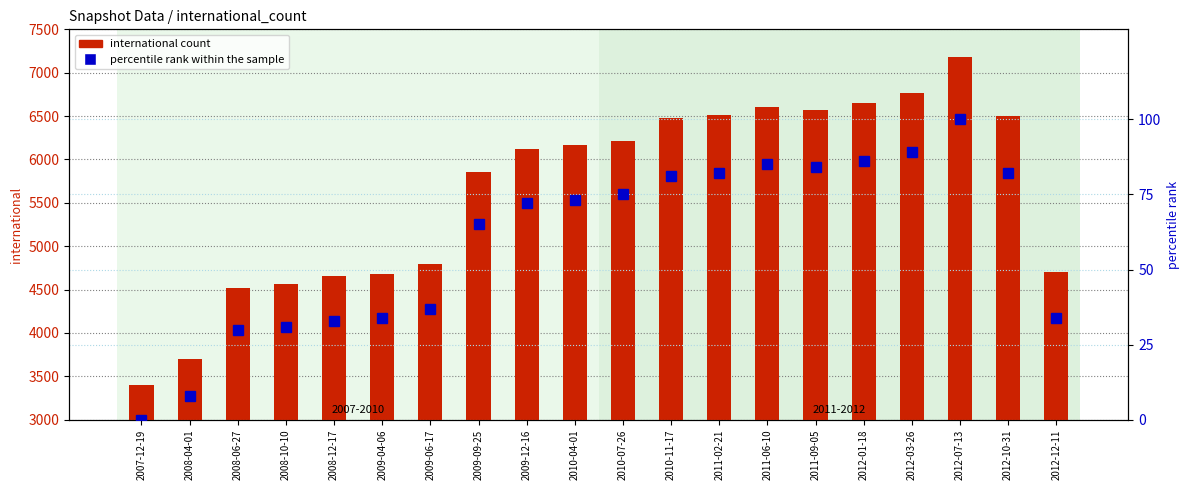

Which has a higher value, 2011-06-10 or 2008-04-01?

2011-06-10